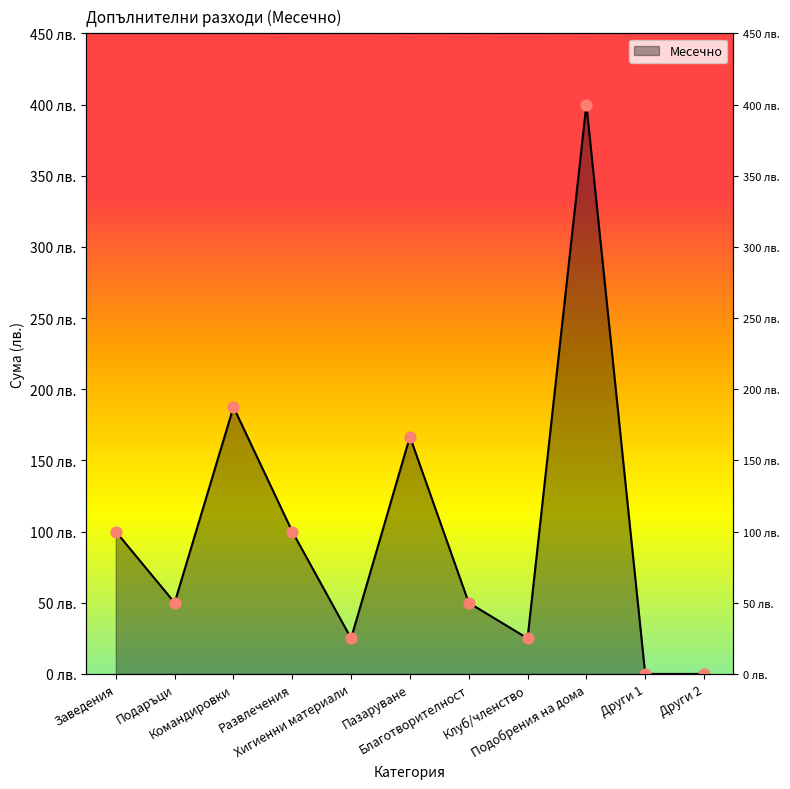

Approximately how many times larger is the value at Благотворителност compared to Подаръци?

1.0